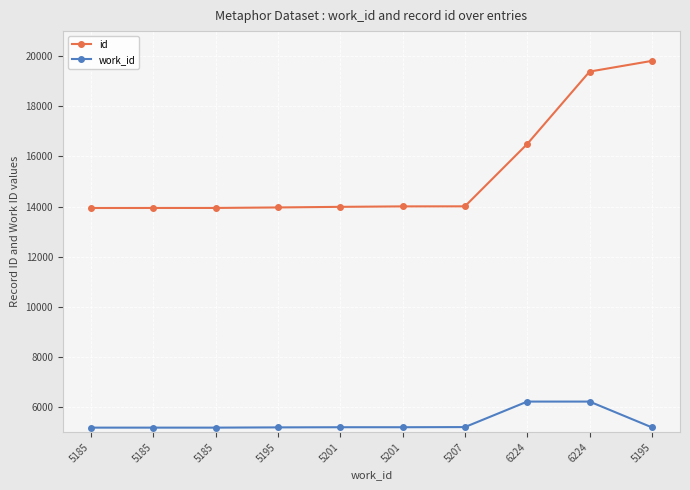

What are all the series names shown in the legend?

id, work_id